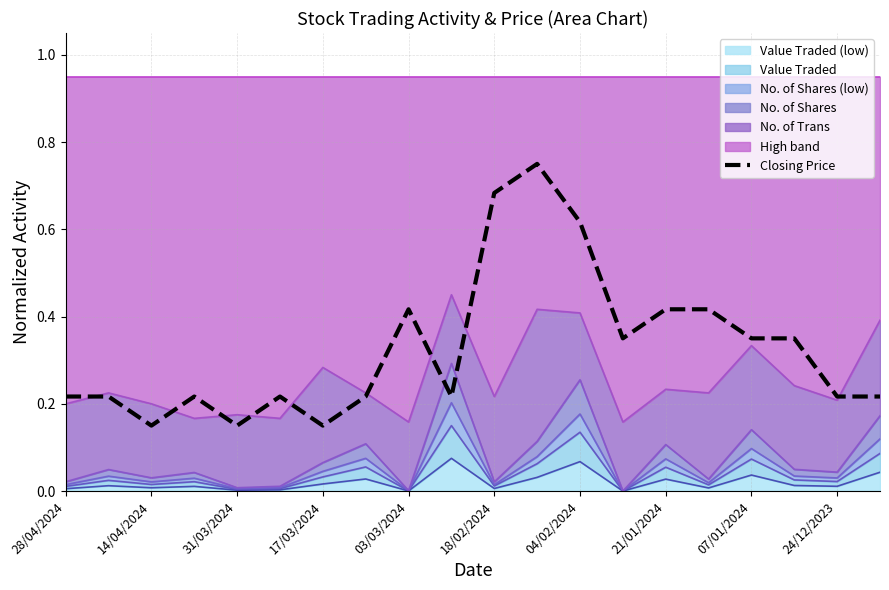

How many values are between 0 and 1?

20